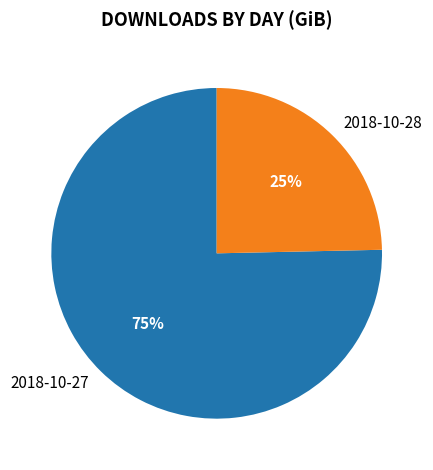

The 2018-10-28 slice represents 25% of the pie. True or false?

True